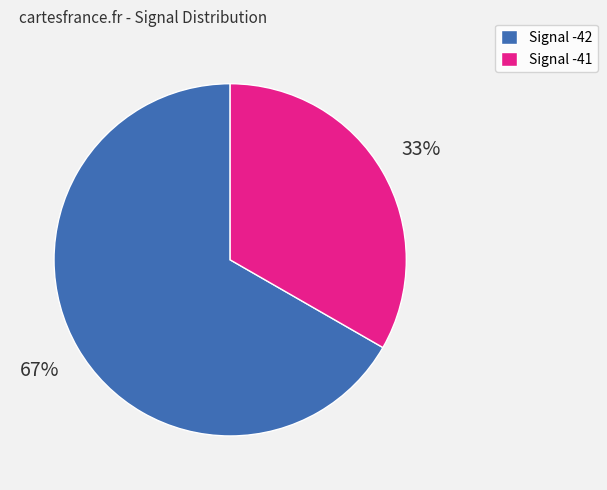

Count the number of slices in the pie.

2